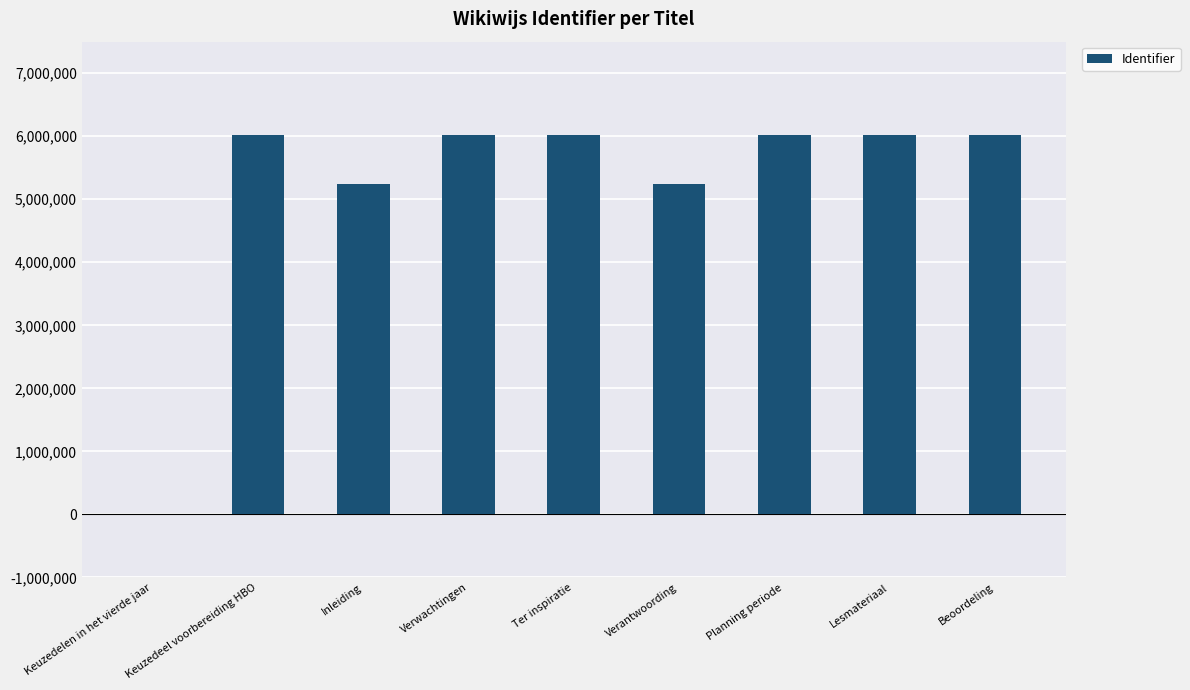

True or false: the data shows 6020408 at Keuzedeel voorbereiding HBO.

True